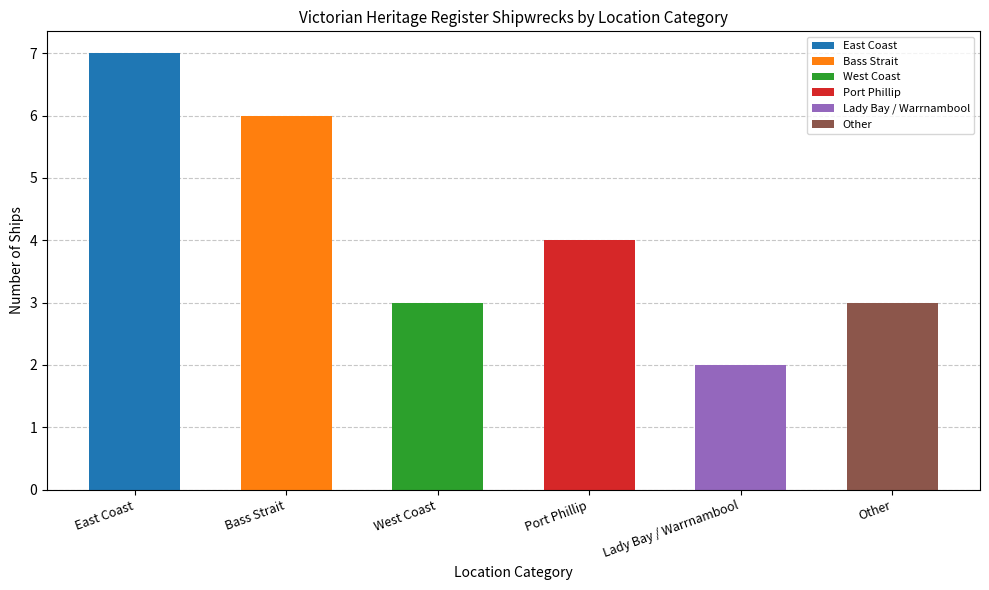

What is the approximate value at Lady Bay / Warrnambool?

2